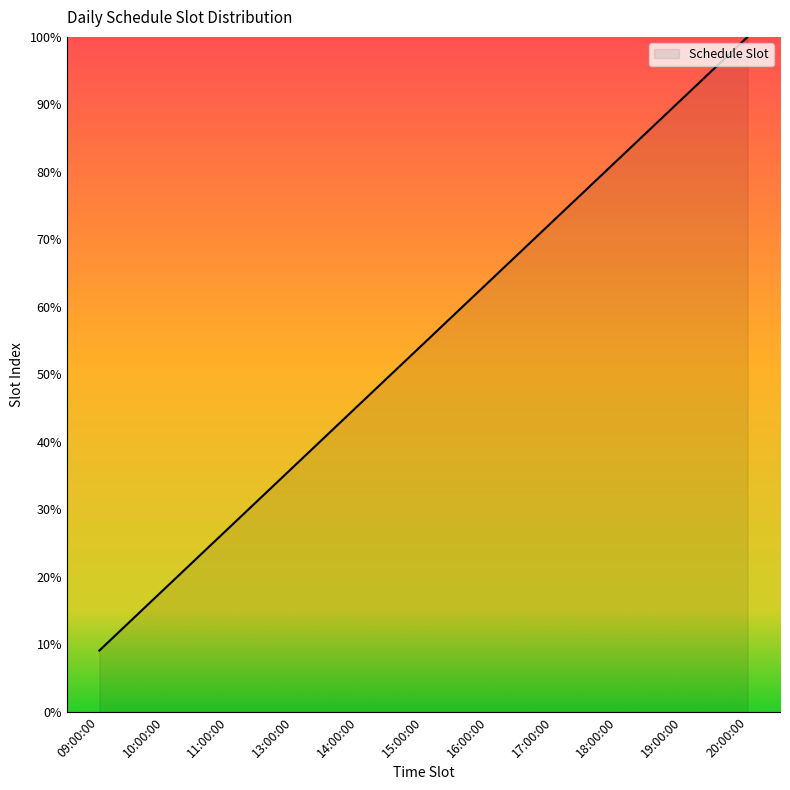

What position from the left is 17:00:00?

8